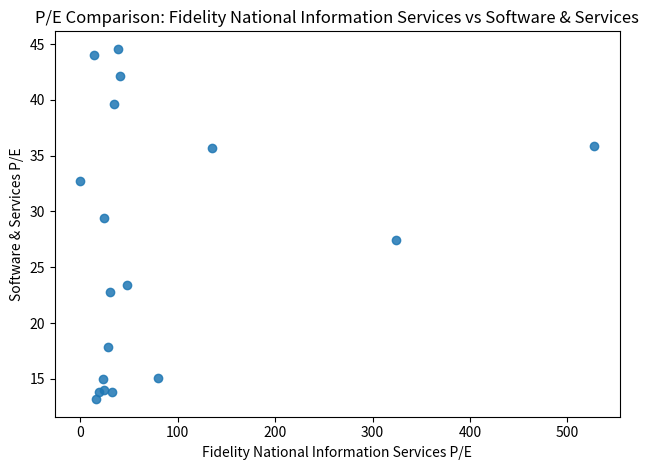

What Y value in the scatter plot is closest to 28?

27.5